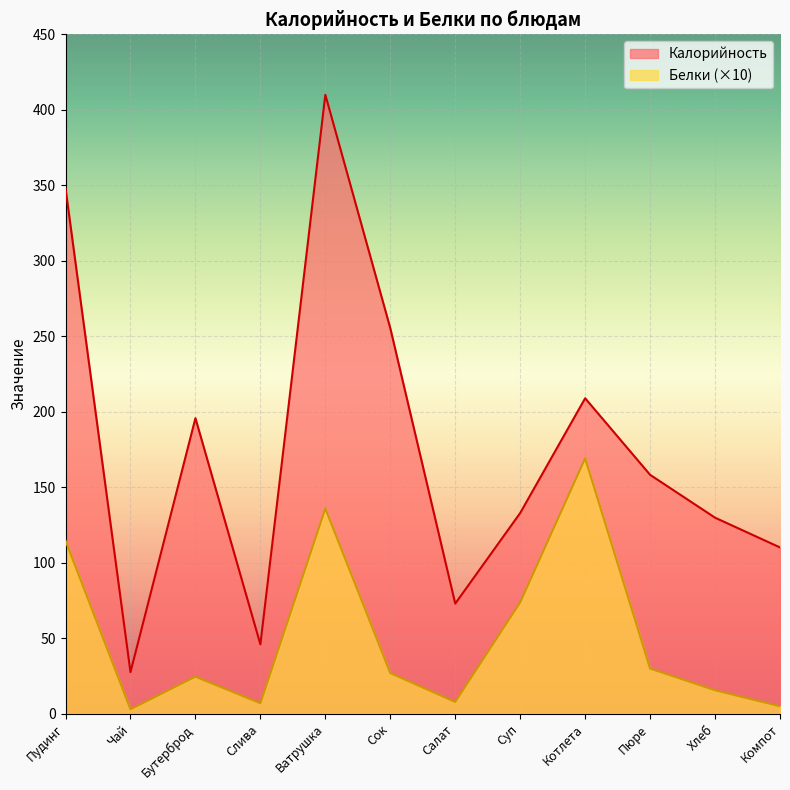

At which label is Калорийность closest to 218?

Котлета